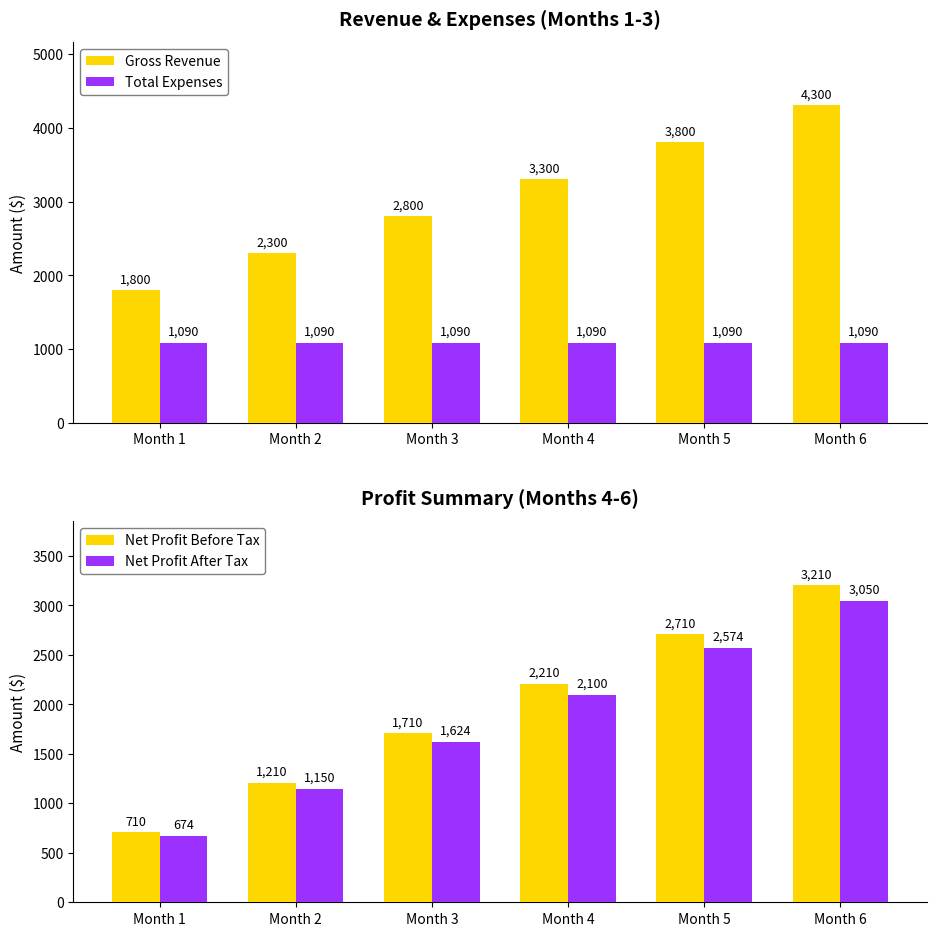

At which category does the chart reach its peak across all series?

Month 6